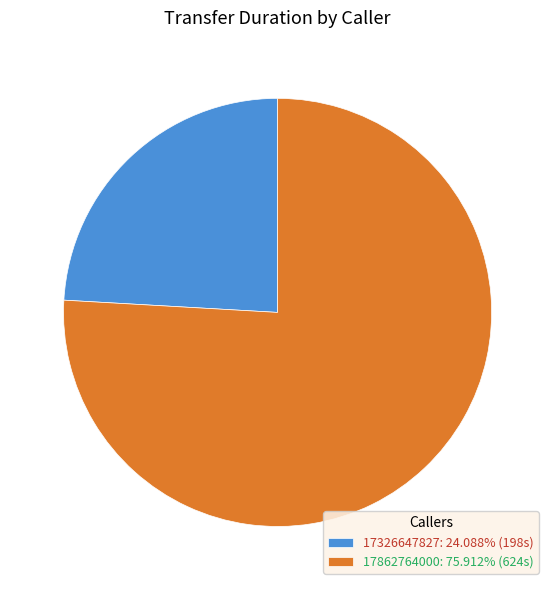

Is the sum of 17326647827 and 17862764000 greater than half?

Yes